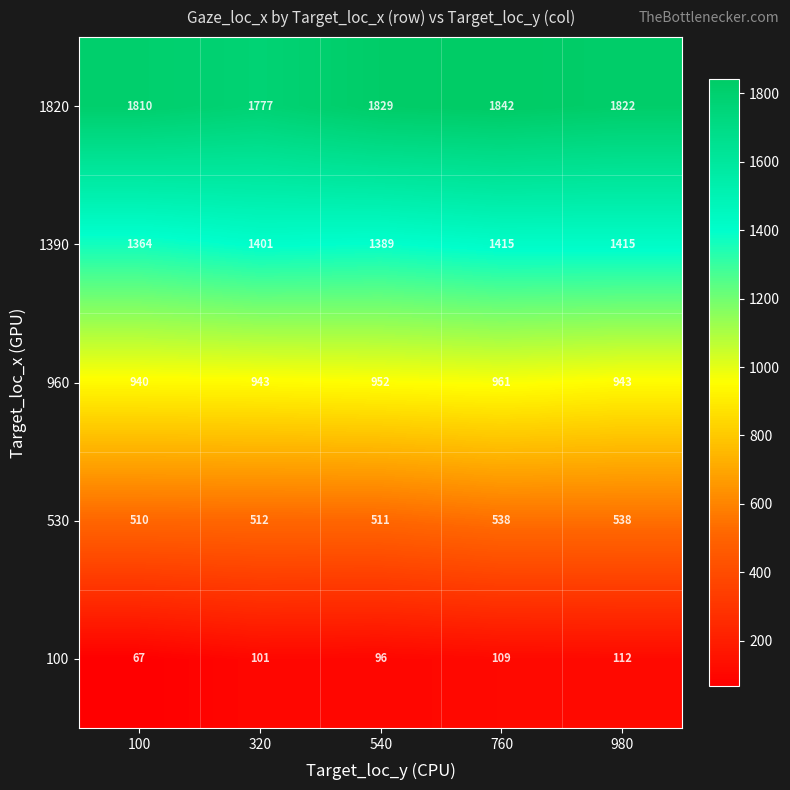

How many data points does each series have?

5